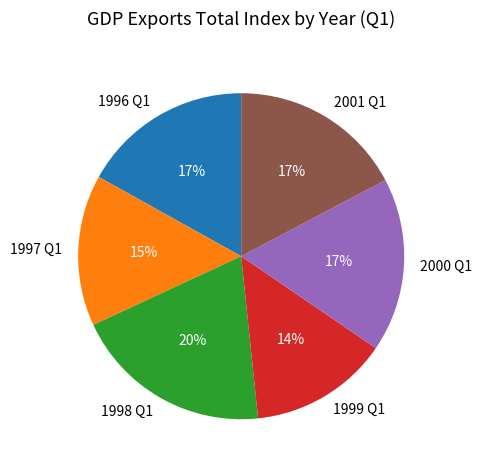

Combined, do 1996 Q1 and 1998 Q1 account for over 50%?

No